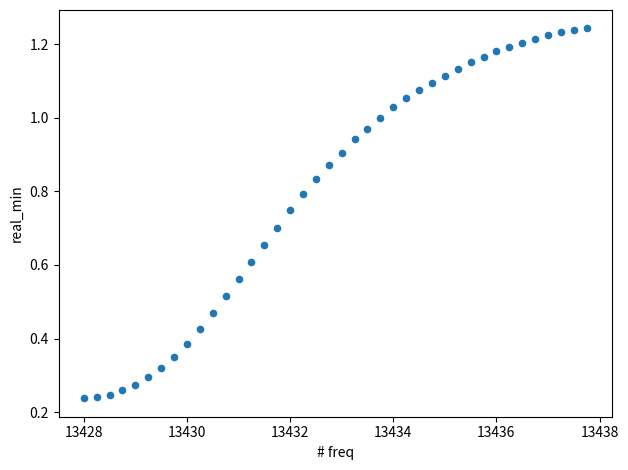

What is the range of X values (max minus min)?

9.8